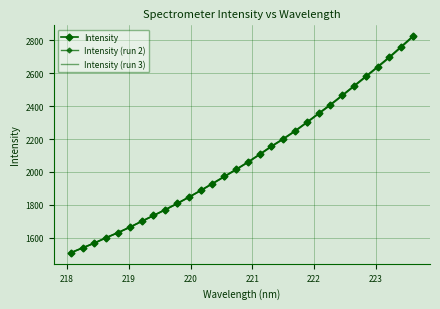

What is the sum of all Intensity (run 2) values?

62470.4